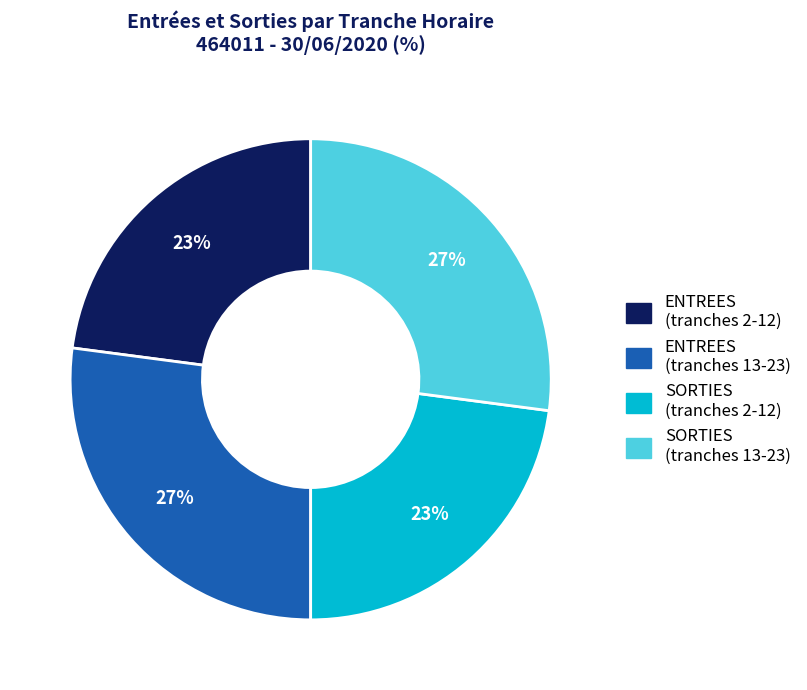

Is there a majority slice in this chart?

No